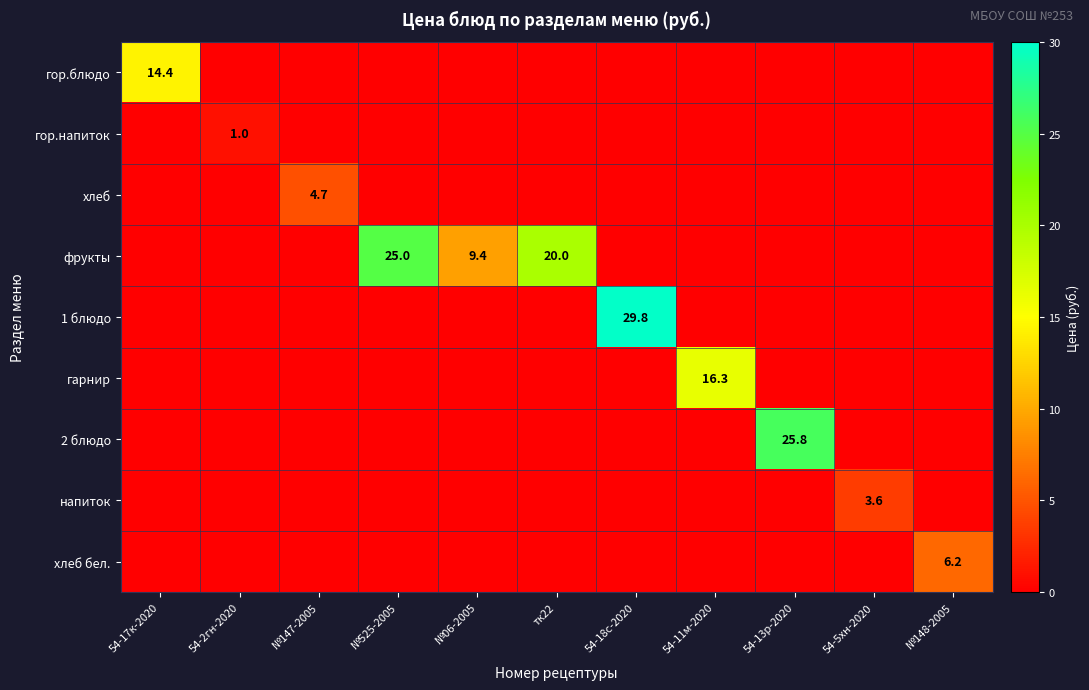

What is the average value of the гарнир series?

1.5